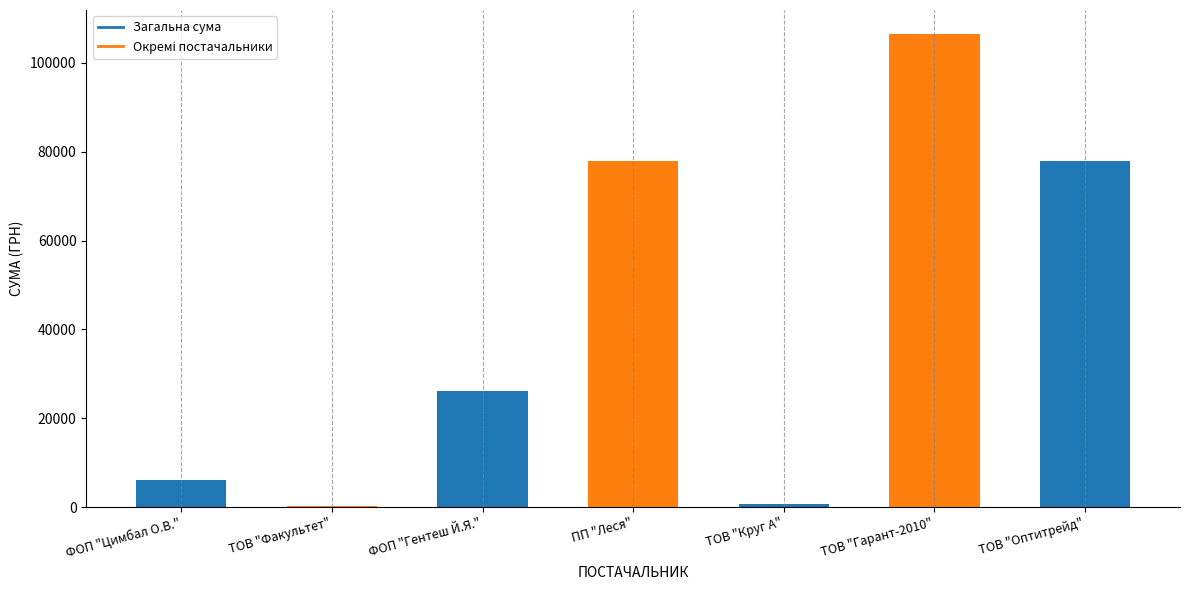

What is the difference between the values at ТОВ "Оптитрейд" and ПП "Леся"?

153.1